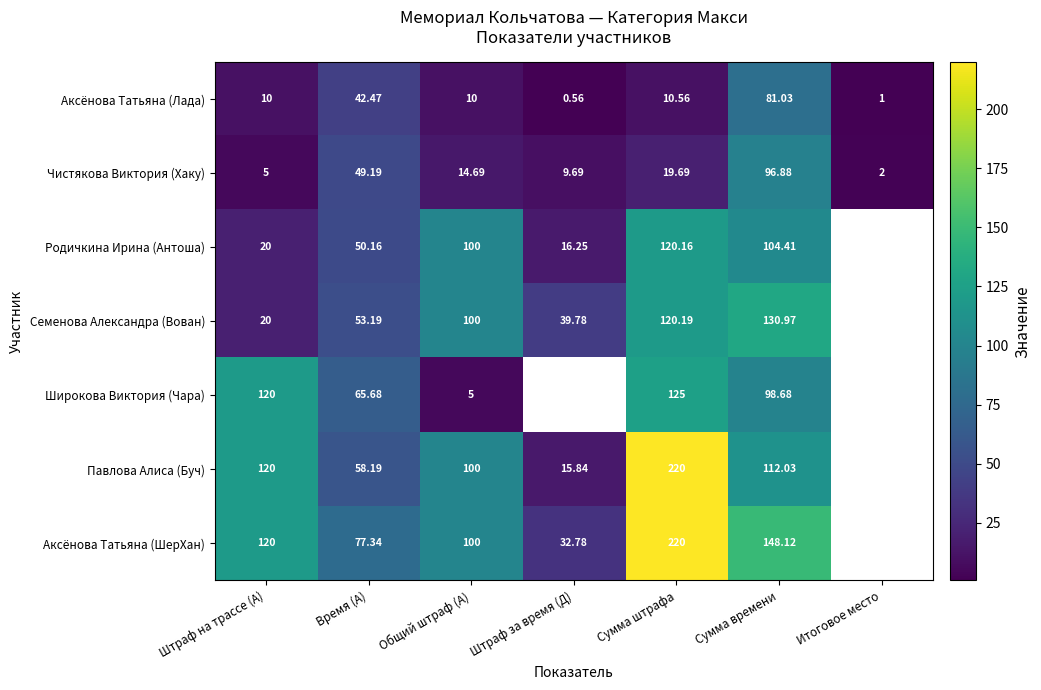

Which has a higher value, Сумма времени or Итоговое место?

Сумма времени